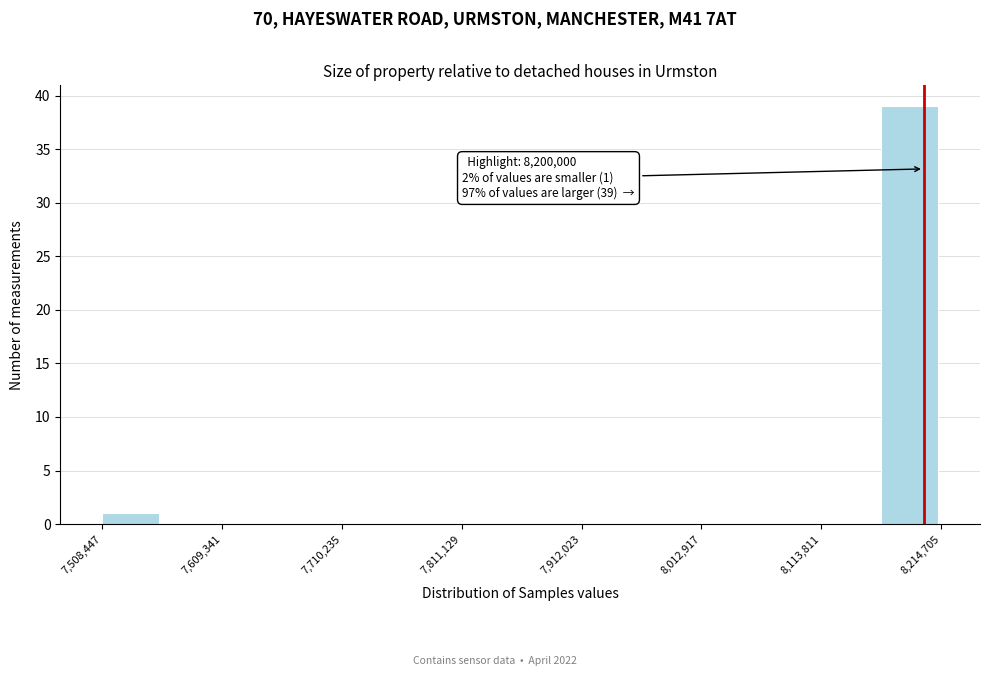

Around what value on the x-axis is the tallest bar? Give the approximate position of its centre, as read against the axis.

8180000